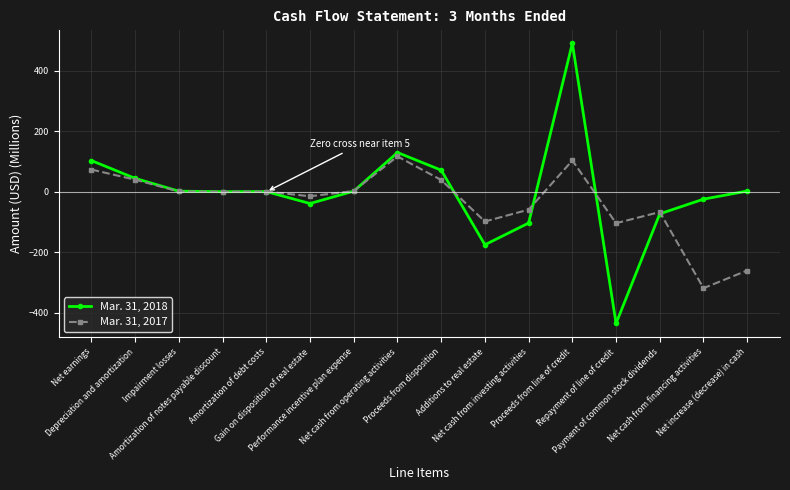

Is the value of Mar. 31, 2017 at Repayment of line of credit greater than the value of Mar. 31, 2018 at Performance incentive plan expense?

No